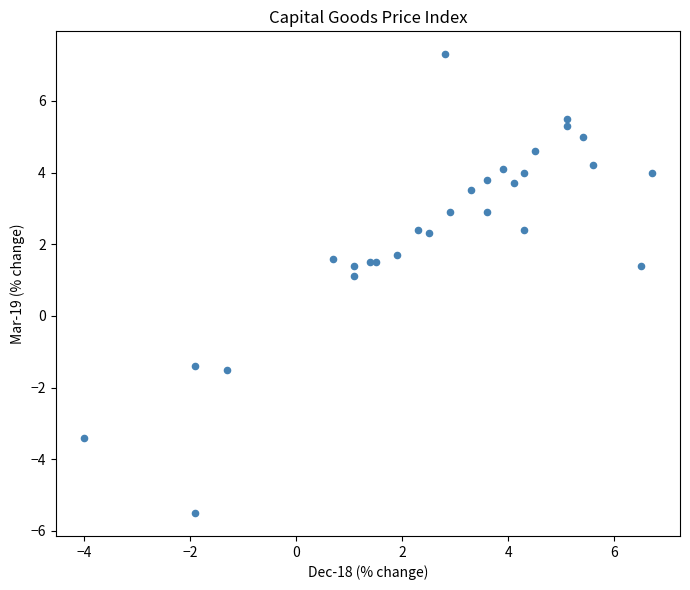

What Y value in the scatter plot is closest to 0?

1.1